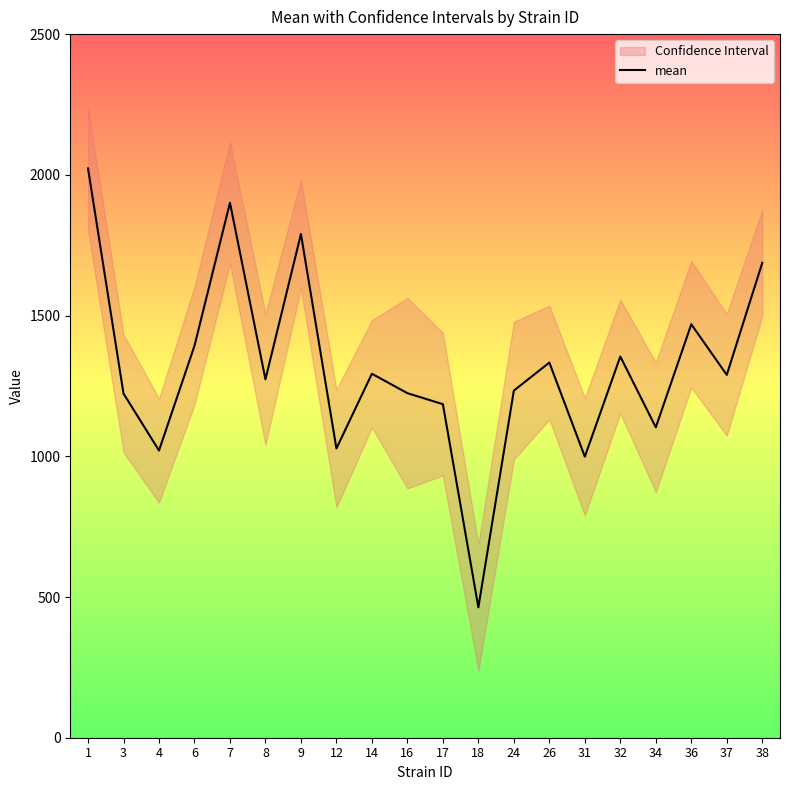

What is the greatest value displayed?

2022.8